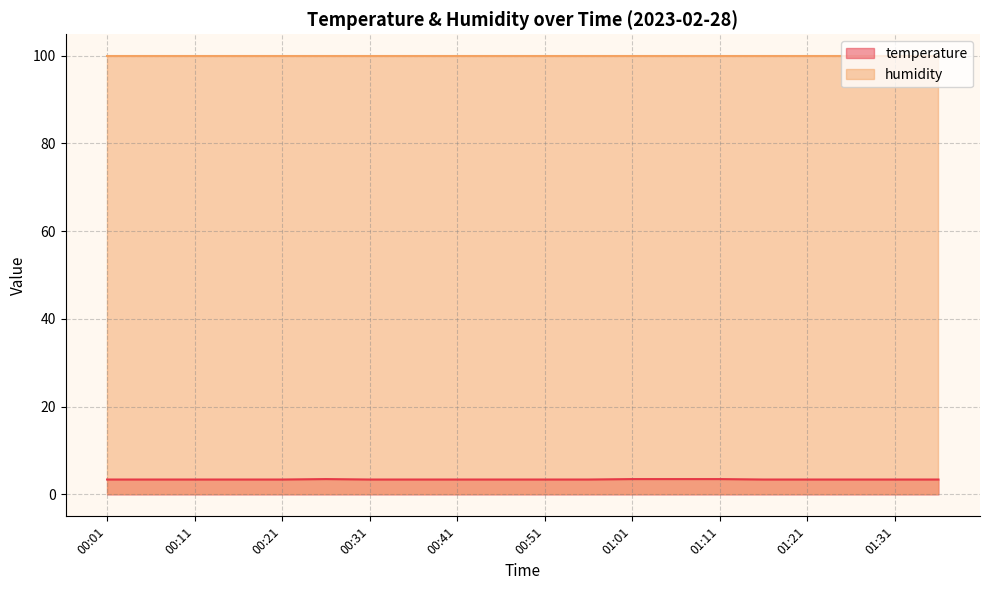

Is it true that humidity equals 99.9 at 01:21?

True